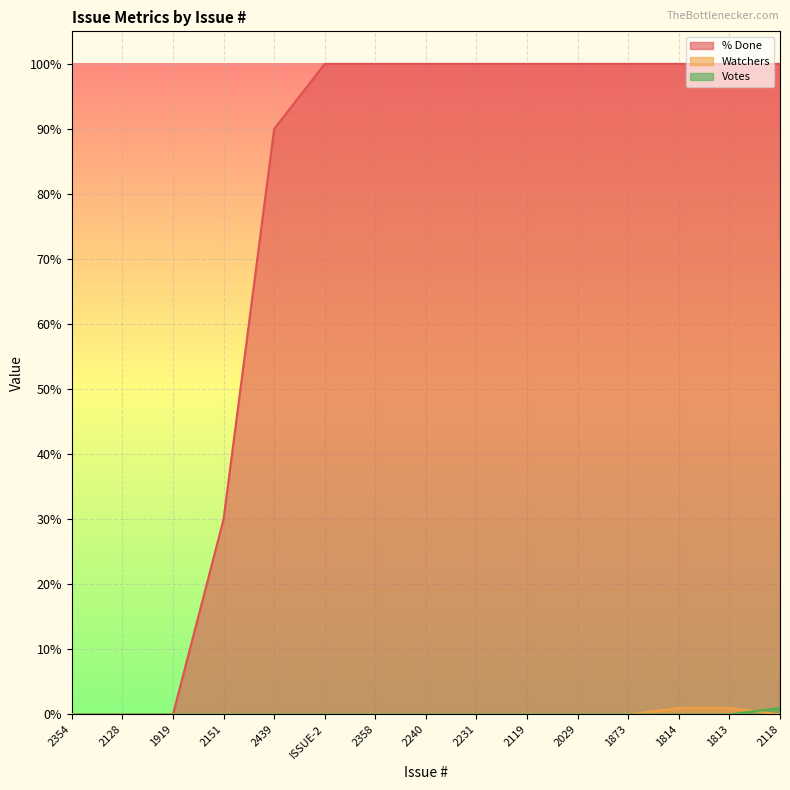

What is the average value of the % Done series?

75